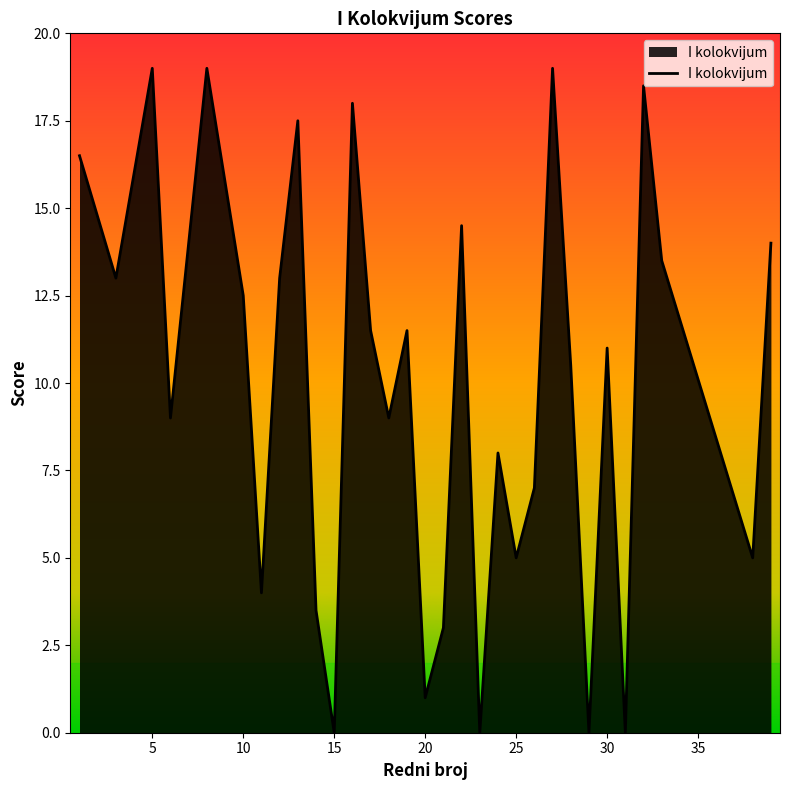

What is the maximum value shown in the chart?

19.0